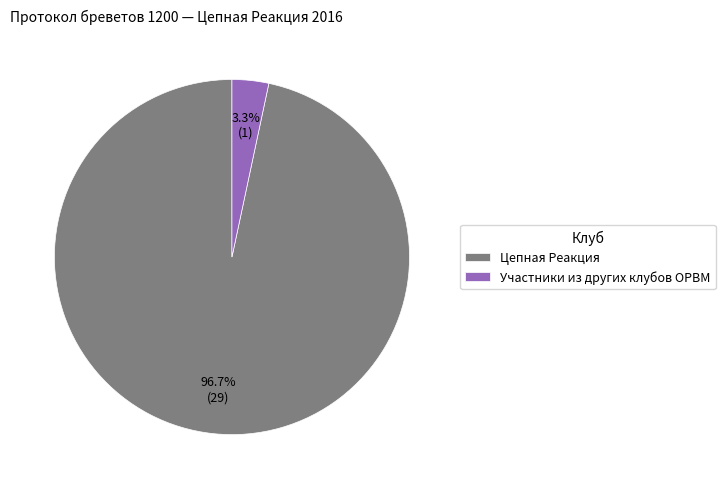

To the nearest percent, what is the combined percentage of Цепная Реакция and Участники из других клубов ОРВМ?

100%